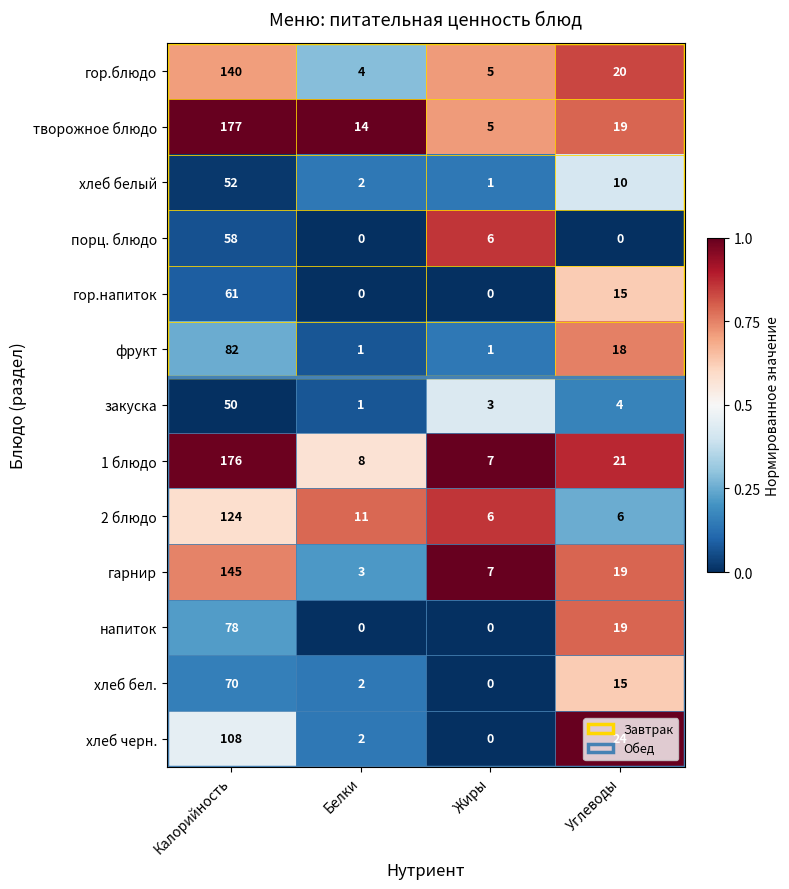

How many series are shown in this chart?

13